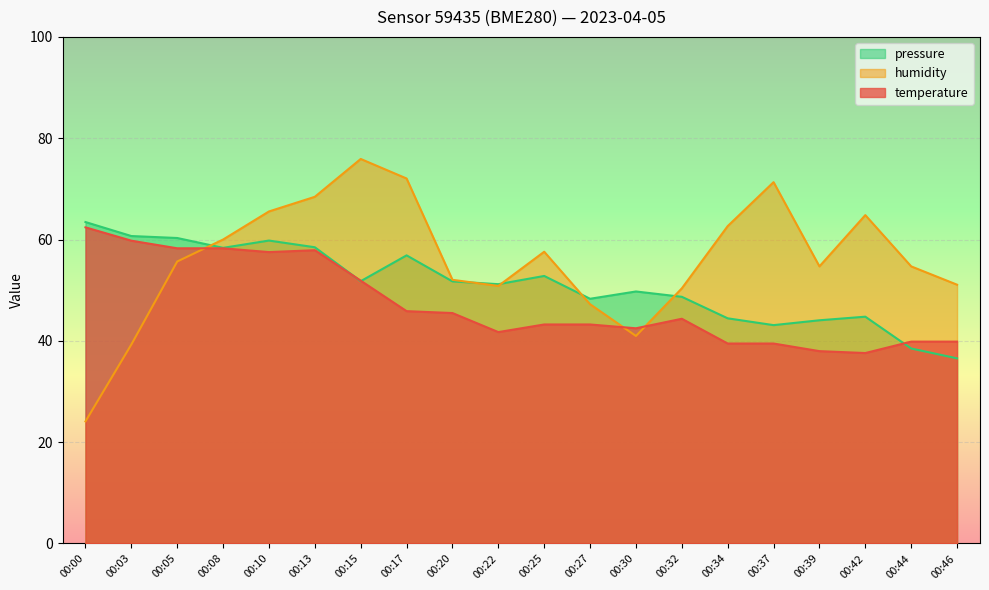

Where is the first local maximum for pressure_norm?

00:10